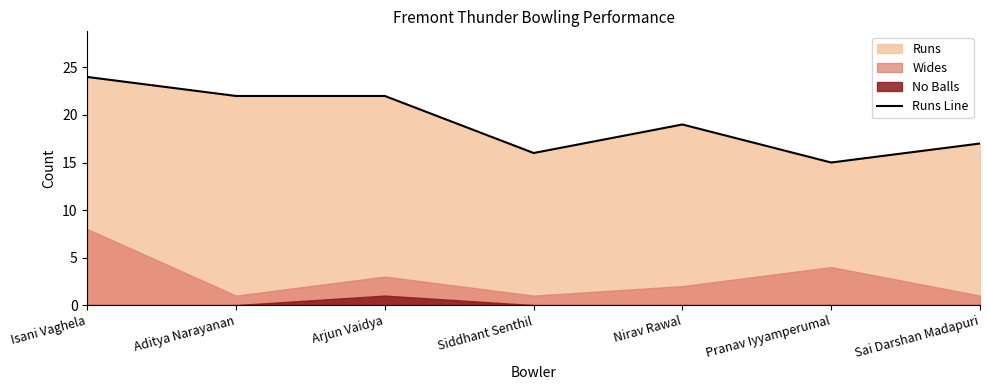

What is the sum of the values at Siddhant Senthil and Isani Vaghela?

40